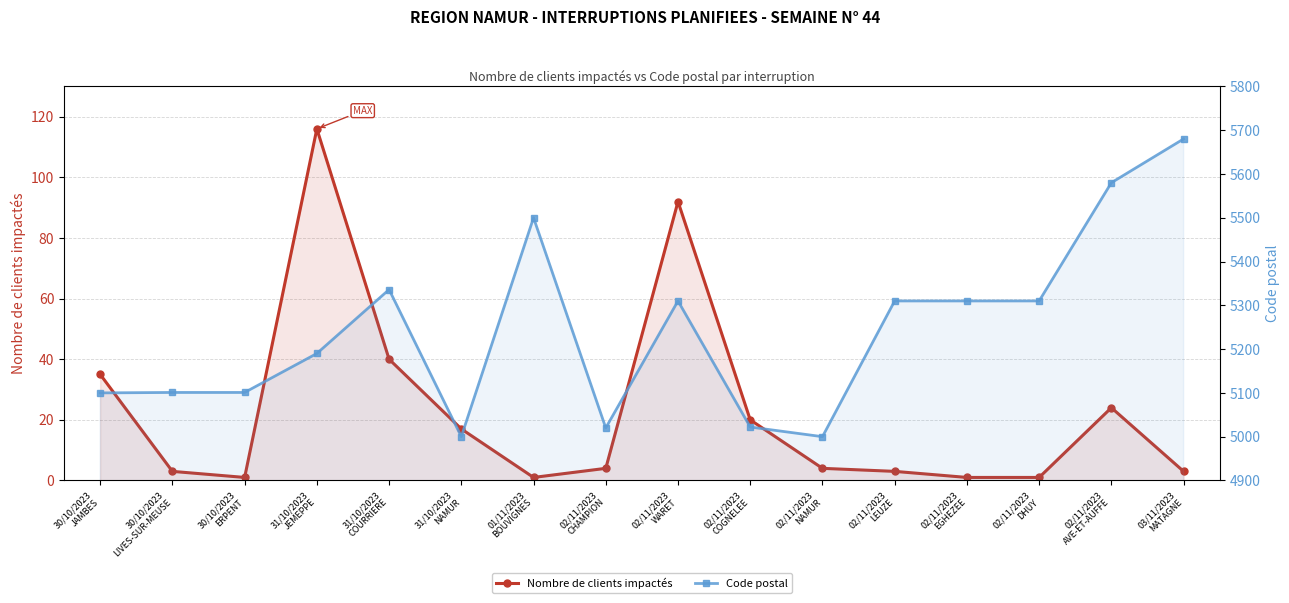

Reading right to left, what are all the values shown in this chart?

Nombre de clients impactés: 03/11/2023
MATAGNE=3	02/11/2023
AVE-ET-AUFFE=24	02/11/2023
DHUY=1	02/11/2023
EGHEZEE=1	02/11/2023
LEUZE=3	02/11/2023
NAMUR=4	02/11/2023
COGNELEE=20	02/11/2023
WARET=92	02/11/2023
CHAMPION=4	01/11/2023
BOUVIGNES=1	31/10/2023
NAMUR=17	31/10/2023
COURRIERE=40	31/10/2023
JEMEPPE=116	30/10/2023
ERPENT=1	30/10/2023
LIVES-SUR-MEUSE=3	30/10/2023
JAMBES=35
Code postal: 03/11/2023
MATAGNE=5680	02/11/2023
AVE-ET-AUFFE=5580	02/11/2023
DHUY=5310	02/11/2023
EGHEZEE=5310	02/11/2023
LEUZE=5310	02/11/2023
NAMUR=5000	02/11/2023
COGNELEE=5022	02/11/2023
WARET=5310	02/11/2023
CHAMPION=5020	01/11/2023
BOUVIGNES=5500	31/10/2023
NAMUR=5000	31/10/2023
COURRIERE=5336	31/10/2023
JEMEPPE=5190	30/10/2023
ERPENT=5101	30/10/2023
LIVES-SUR-MEUSE=5101	30/10/2023
JAMBES=5100